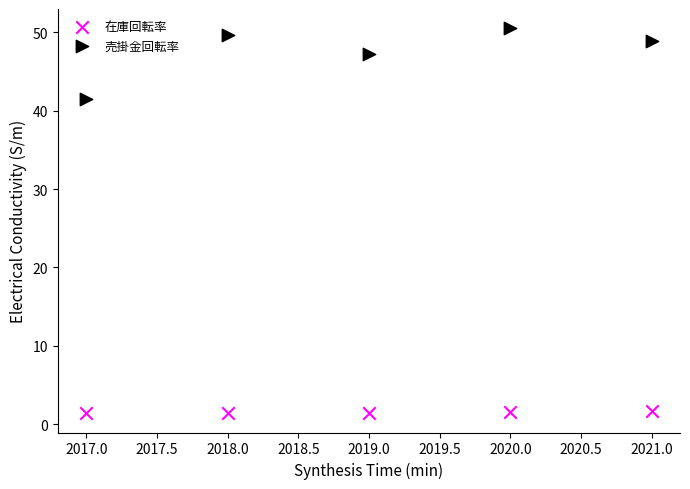

What is the X range (max minus min) for the scatter plot?

4.0